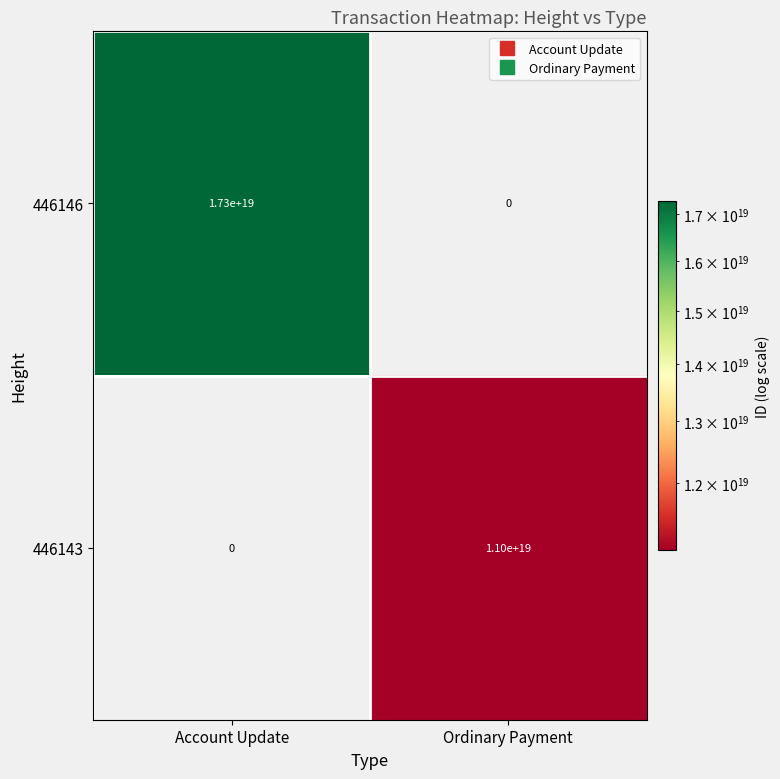

Between Account Update and Ordinary Payment, which series saw the biggest shift?

446146